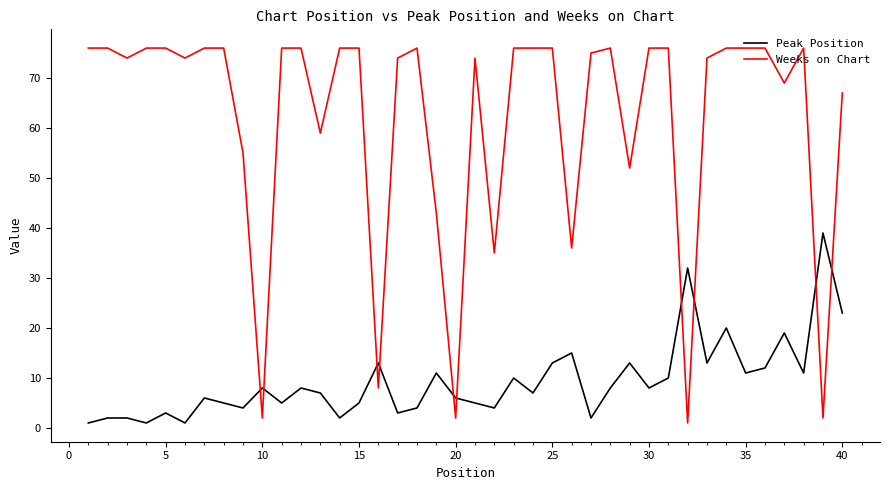

Rank the series by their maximum value, from lowest to highest.

Peak Position, Weeks on Chart